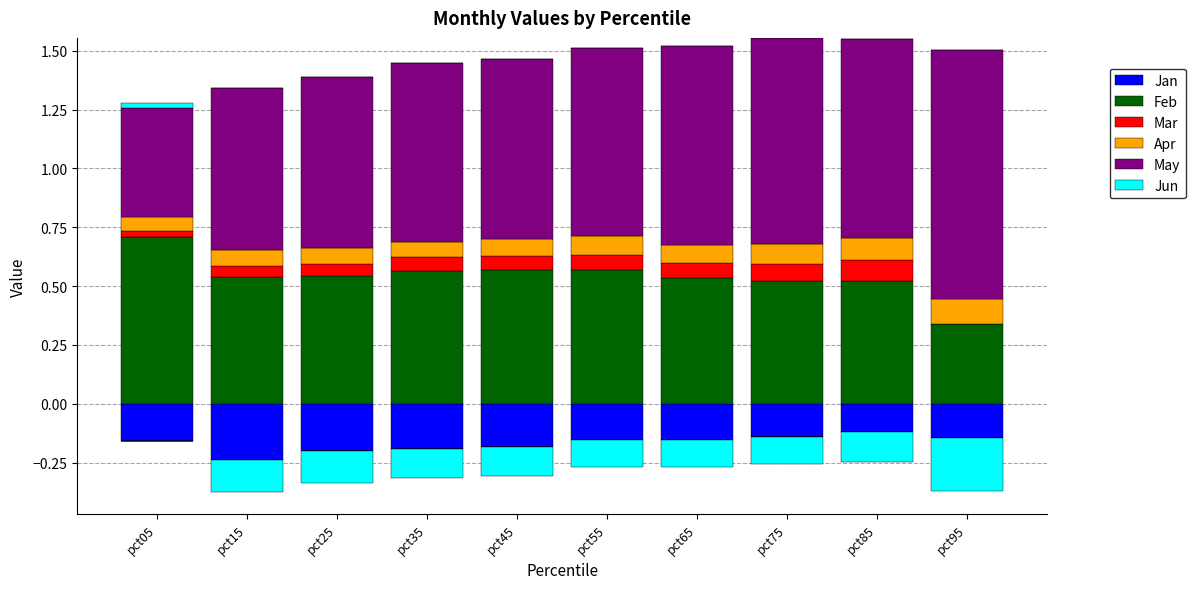

How many Feb values are between 0 and 1?

10